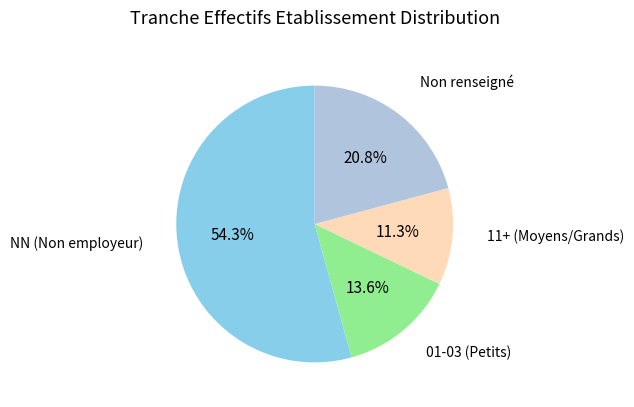

Count the number of slices in the pie.

4